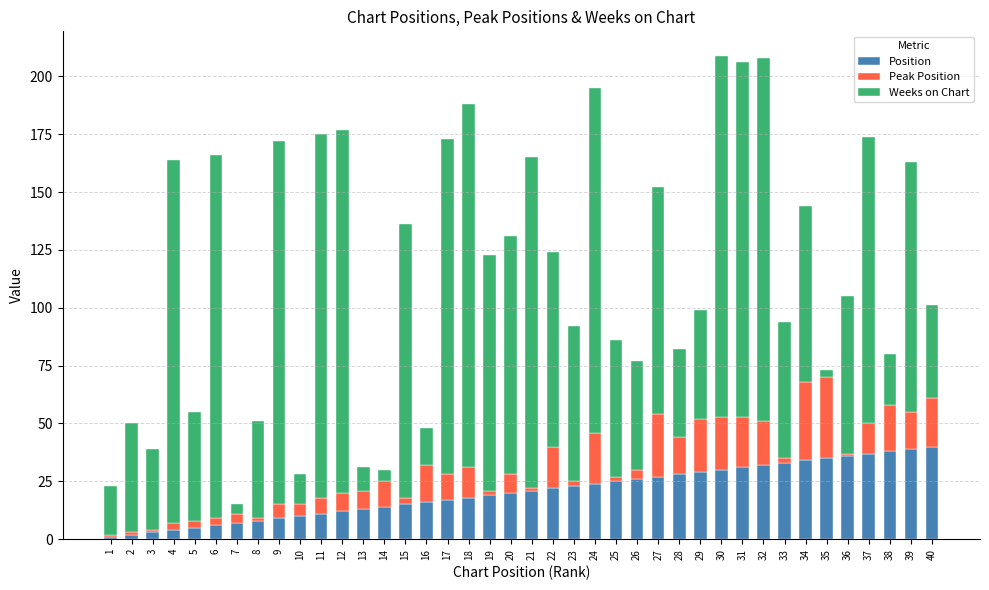

What is the sum of all Position values?

820